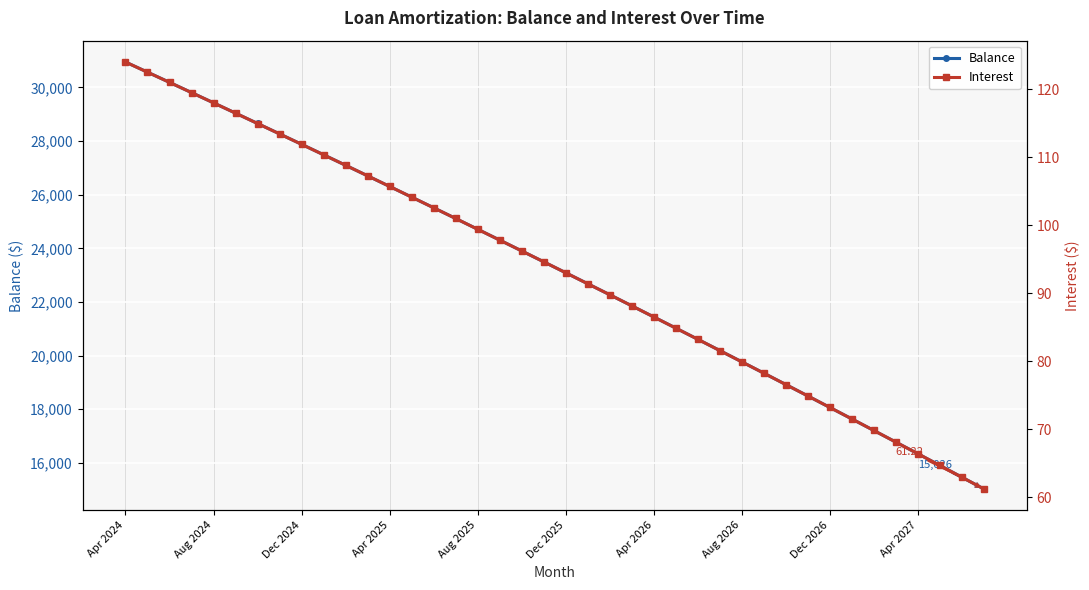

Count the number of categories in the chart.

40